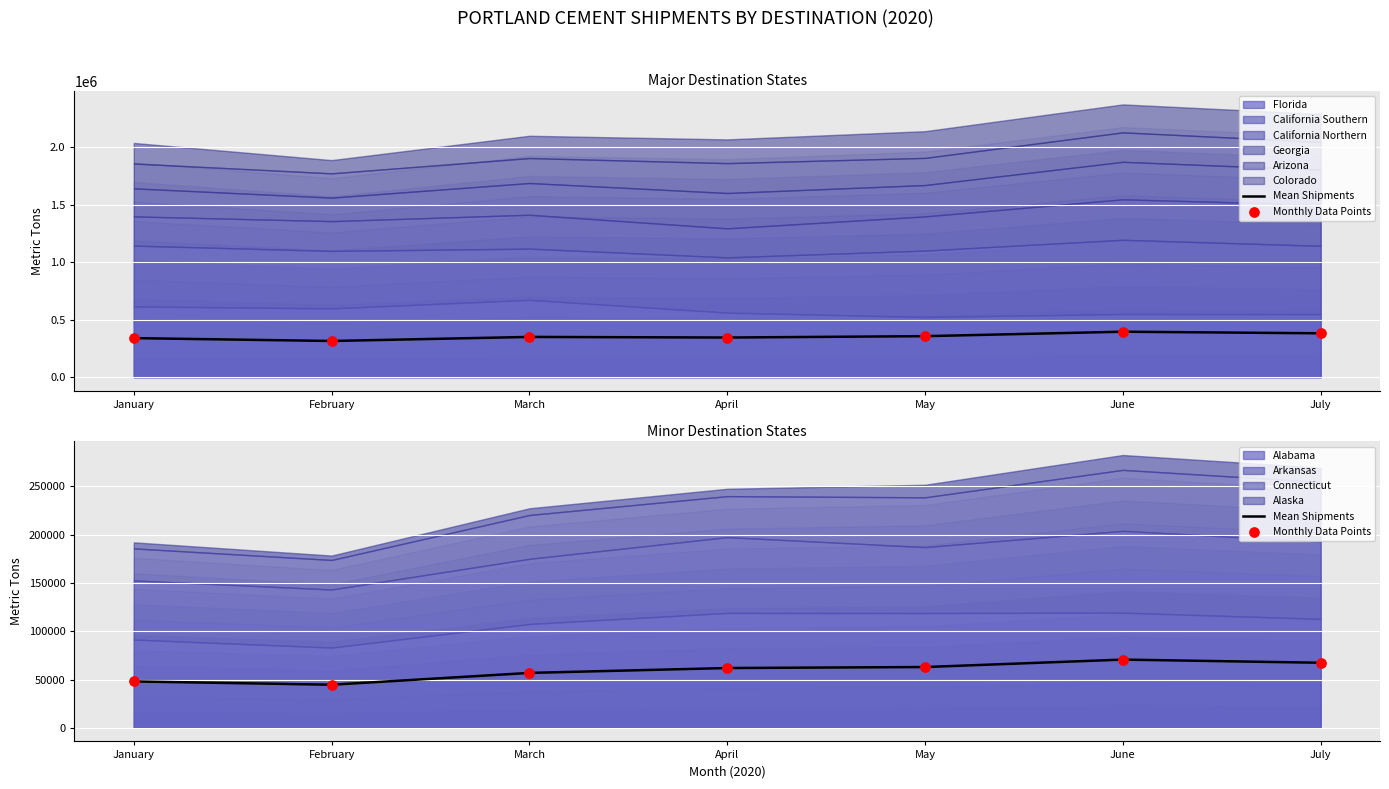

At how many categories does at least one series exceed 52822?

5